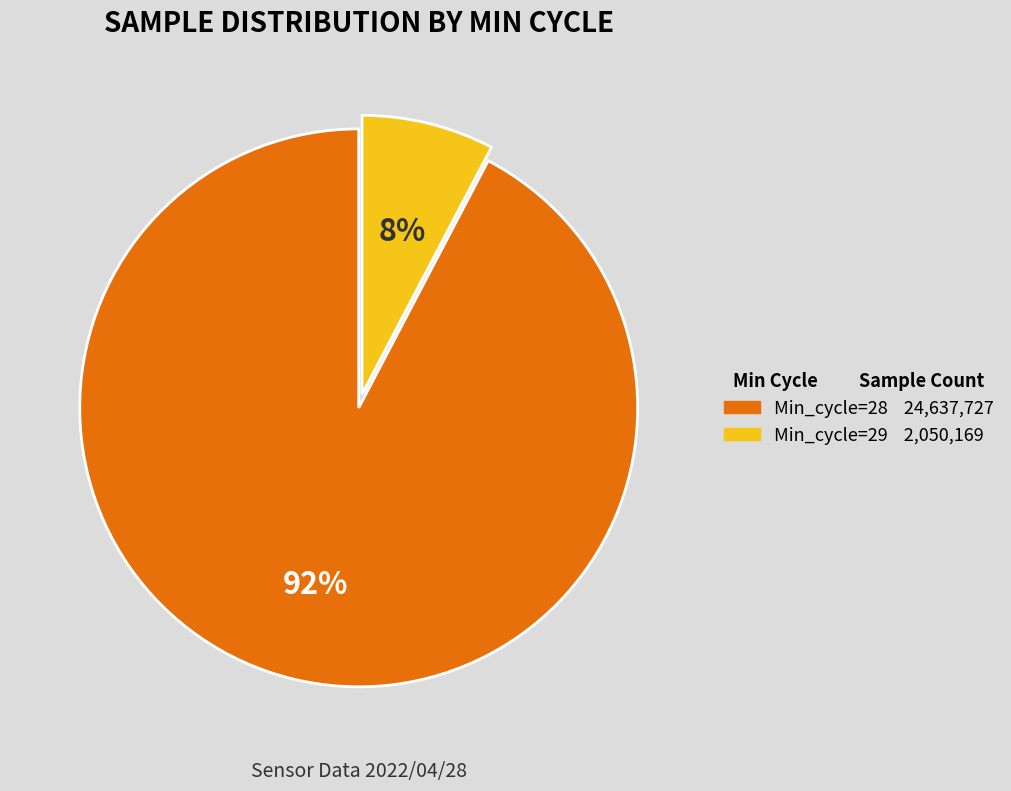

Is there any slice that represents more than half of the pie?

Yes